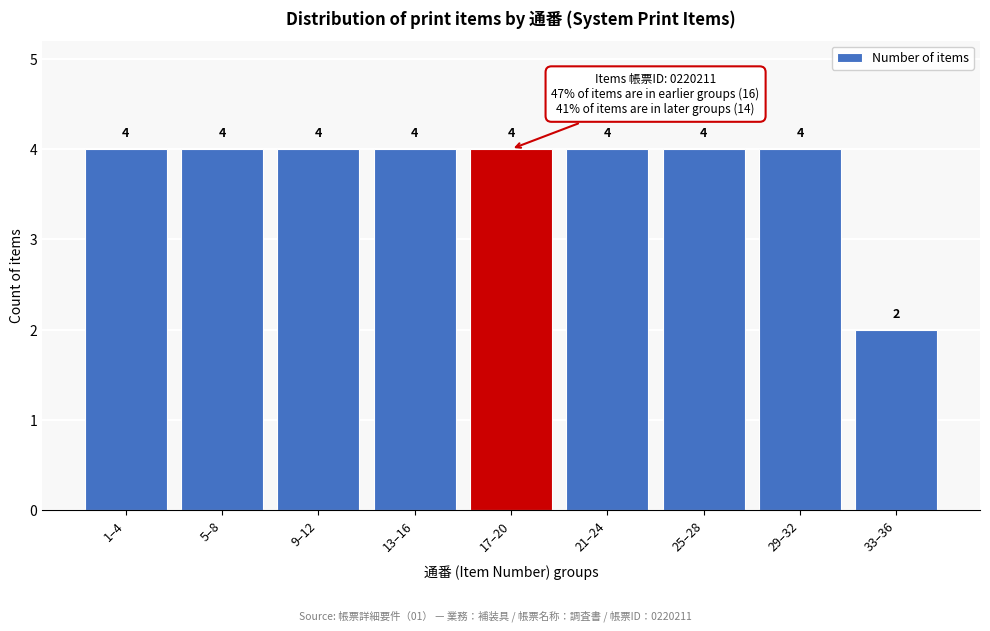

Reading left to right, what are all the values shown in this chart?

4	4	4	4	4	4	4	4	2